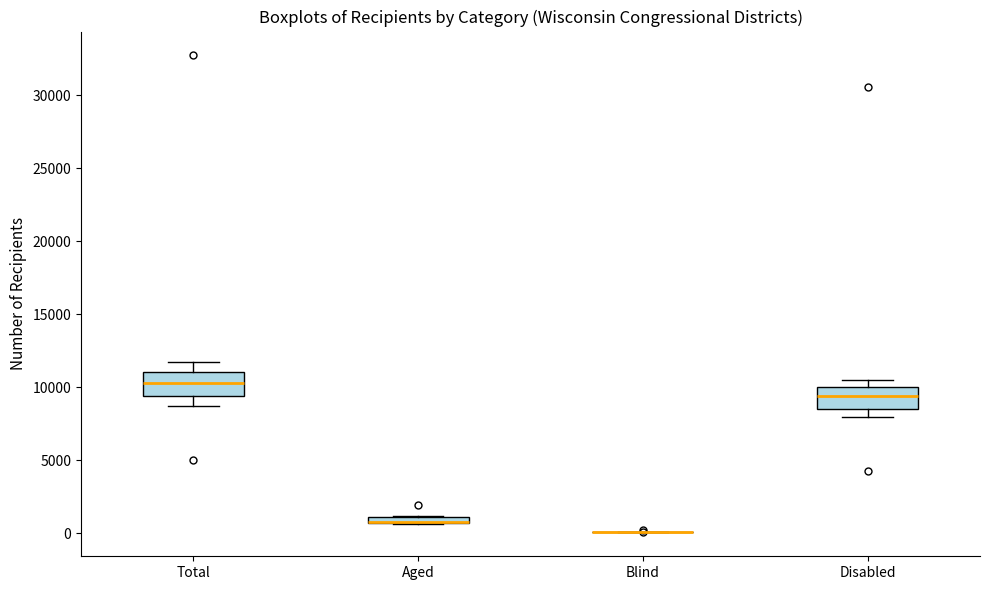

Where does the lower whisker of the box for Disabled end on the y-axis? The values are not printed on the chart, so give them approximately, as read against the axis.

8000